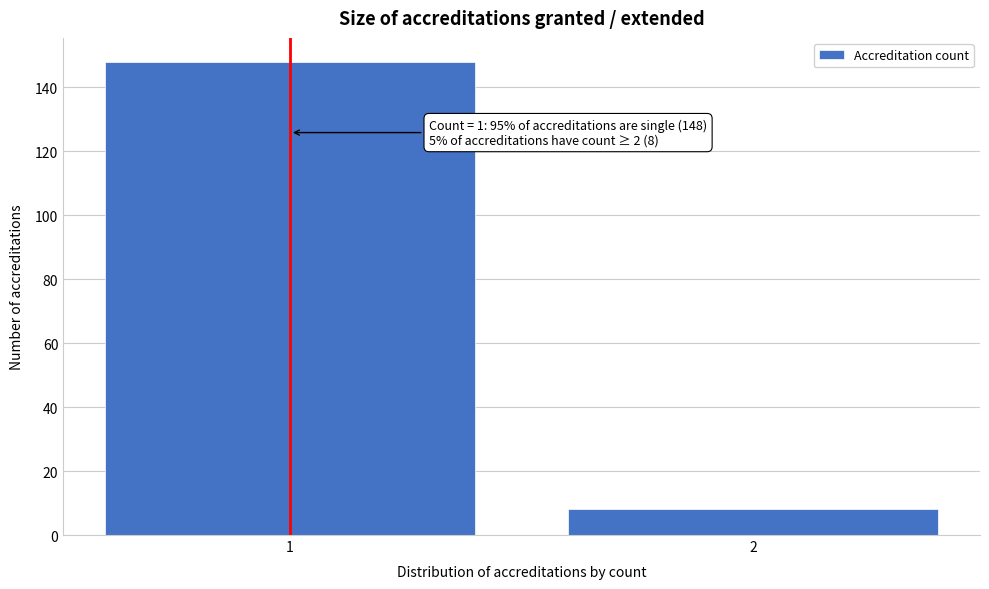

Reading left to right, extract all data points from this chart.

1=148	2=8